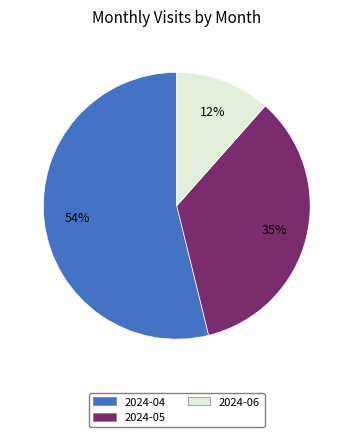

Is the sum of 2024-06 and 2024-04 greater than half?

Yes